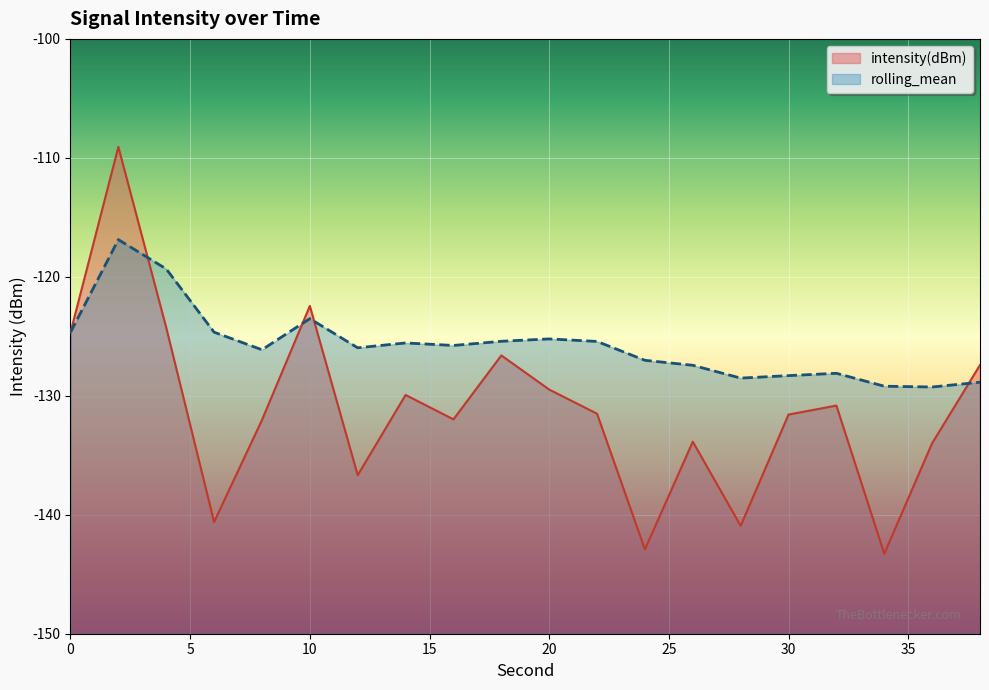

What is the value of the rolling_mean point at the 2nd from the left?

-116.9